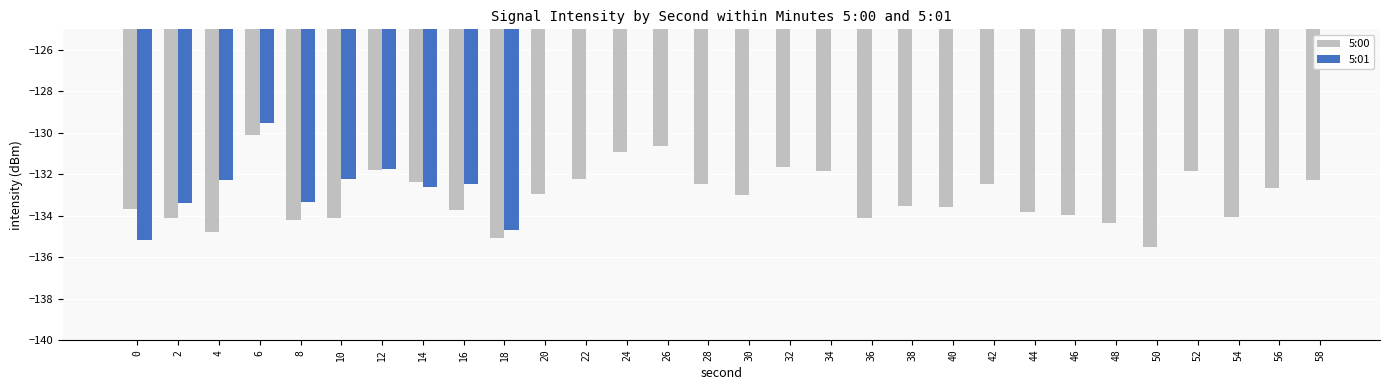

Which series changed the most between 10 and 34?

5:00